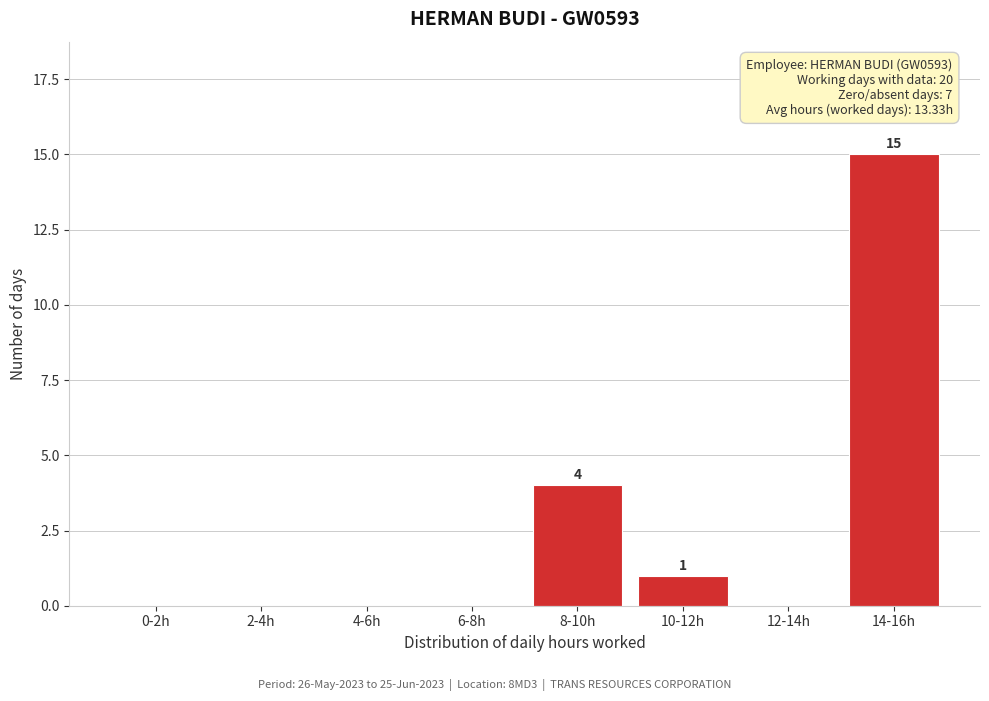

Reading left to right, extract all data points from this chart.

0-2h=0	2-4h=0	4-6h=0	6-8h=0	8-10h=4	10-12h=1	12-14h=0	14-16h=15